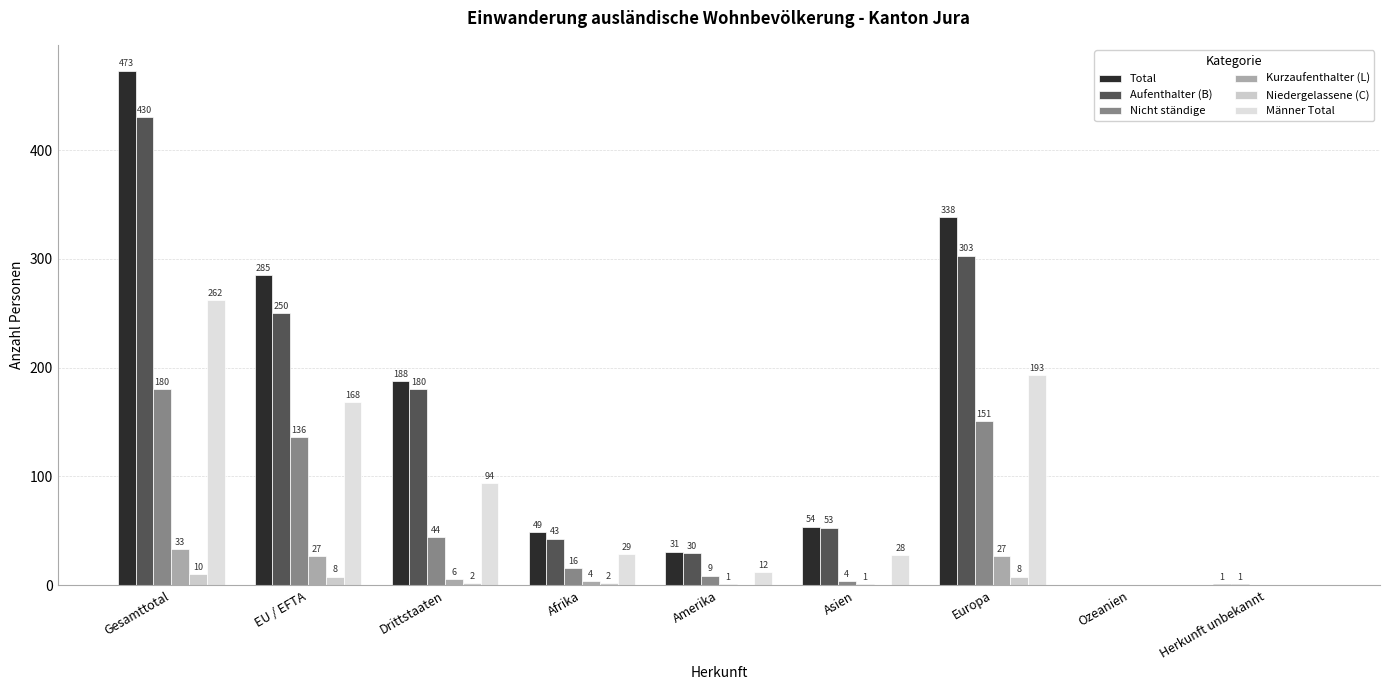

Are the bars grouped side by side (vs. stacked)?

Yes